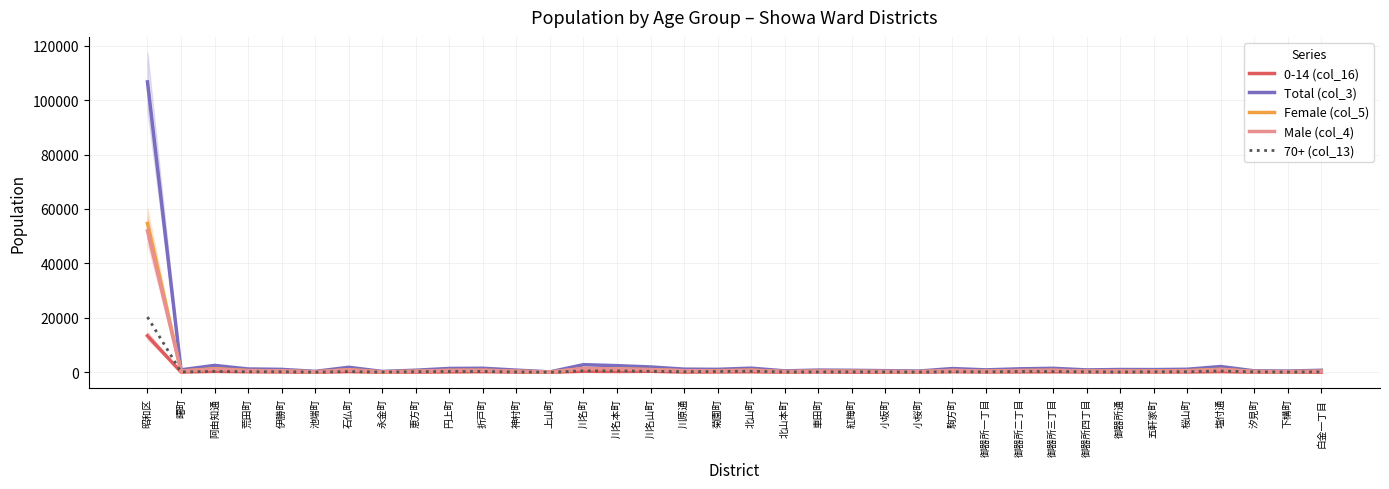

What is the label of the 22nd point from the right?

川名本町